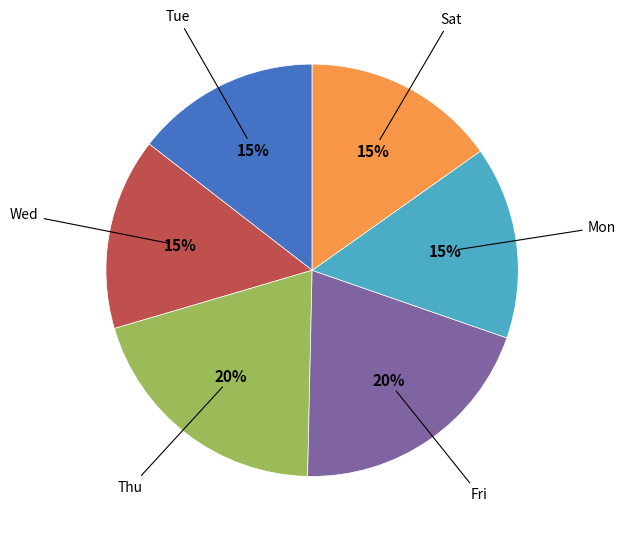

Is there any slice that represents more than half of the pie?

No